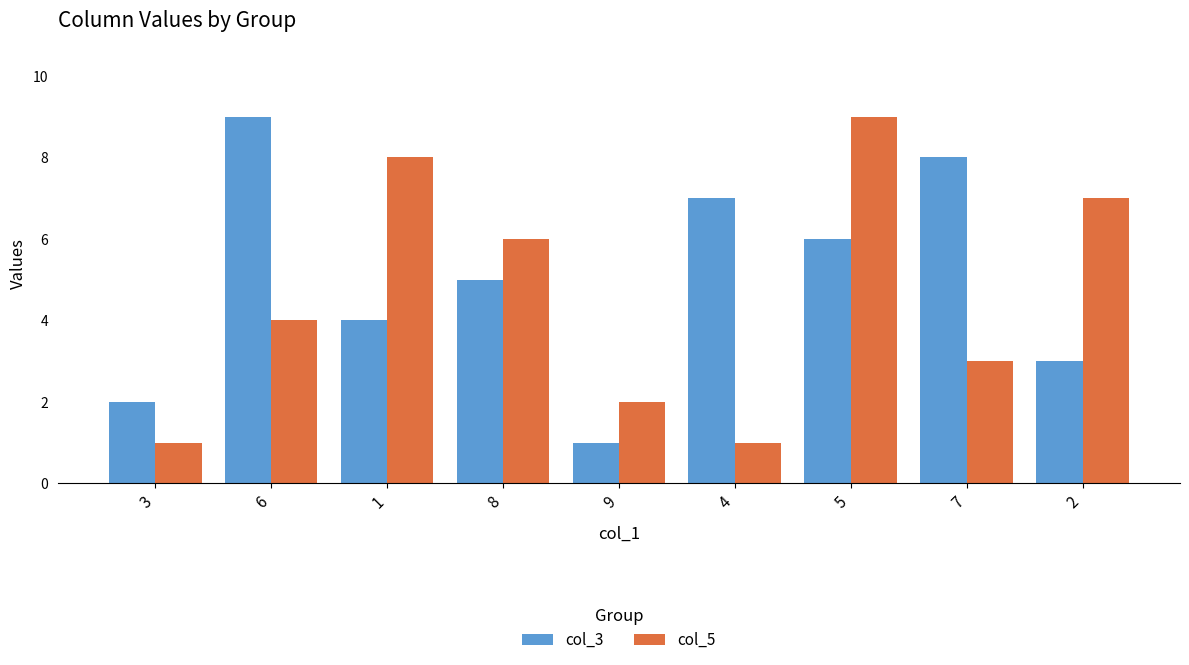

What is the total value across all series at 6?

13